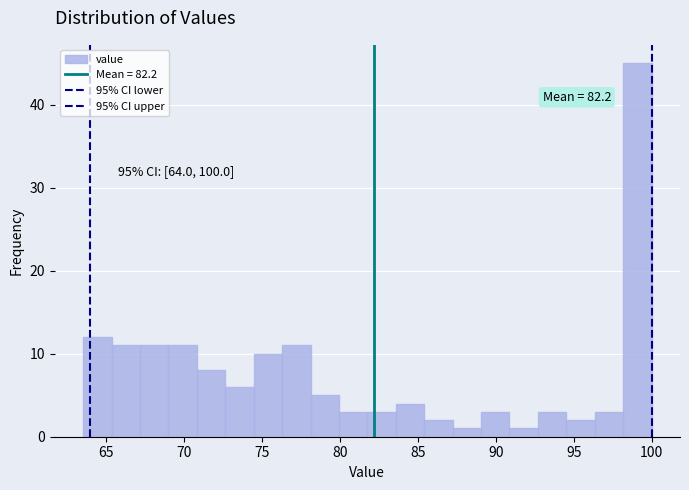

Around what value on the x-axis is the tallest bar? Give the approximate position of its centre, as read against the axis.

99.0